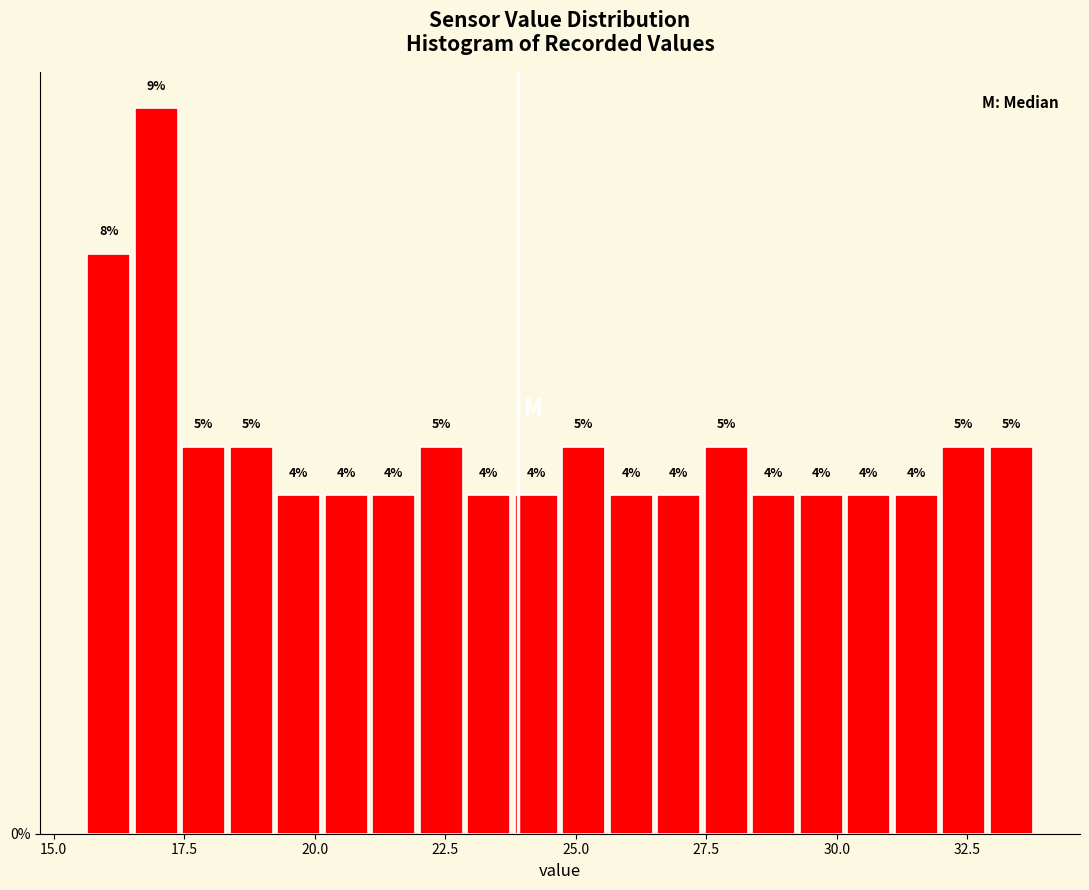

Around what value on the x-axis is the tallest bar? Give the approximate position of its centre, as read against the axis.

17.0